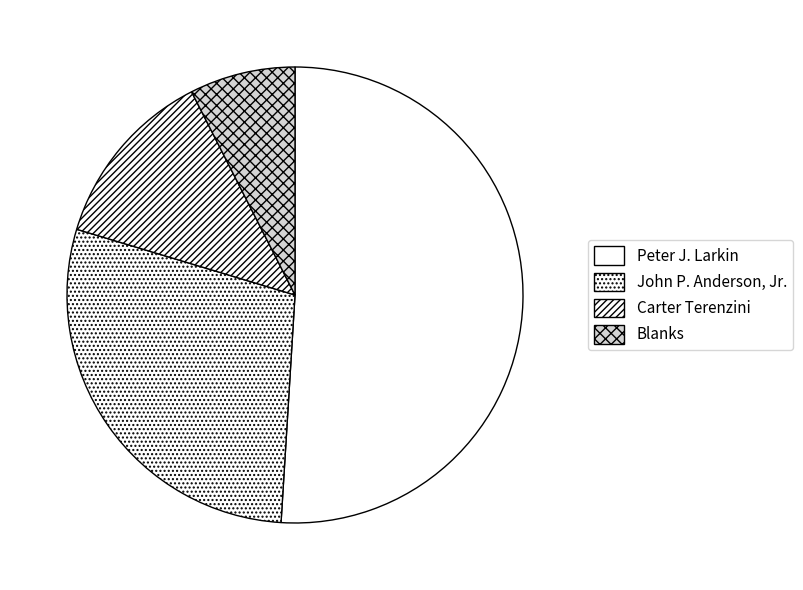

What is the change in value from Peter J. Larkin to Blanks?

-2541